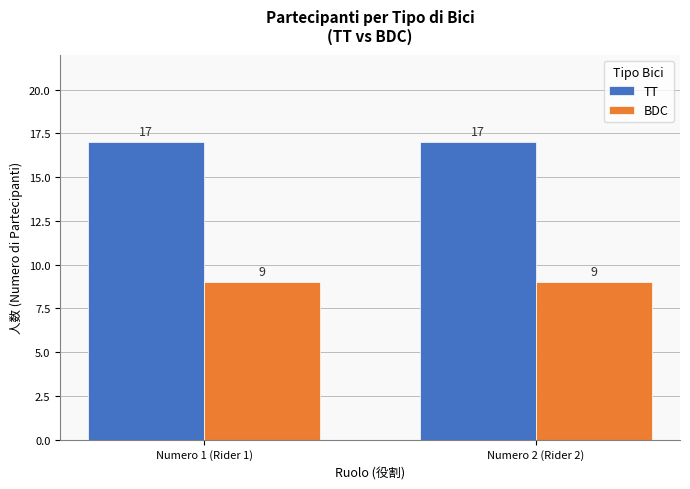

What is the label of the 2nd bar from the right?

Numero 1 (Rider 1)